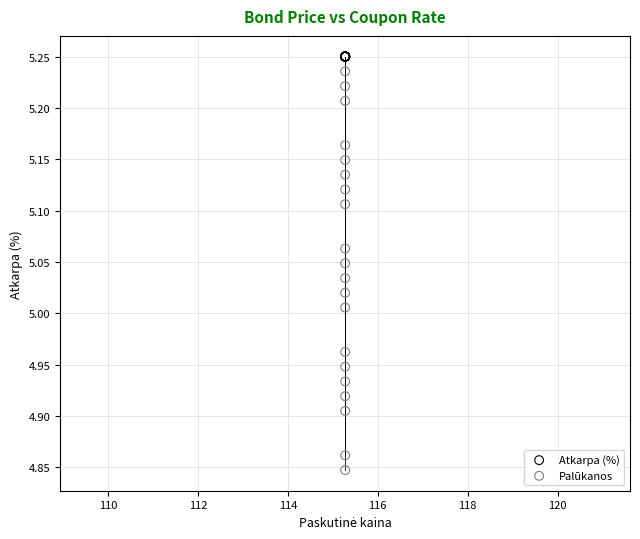

Which series contains the lowest Y value?

Palūkanos